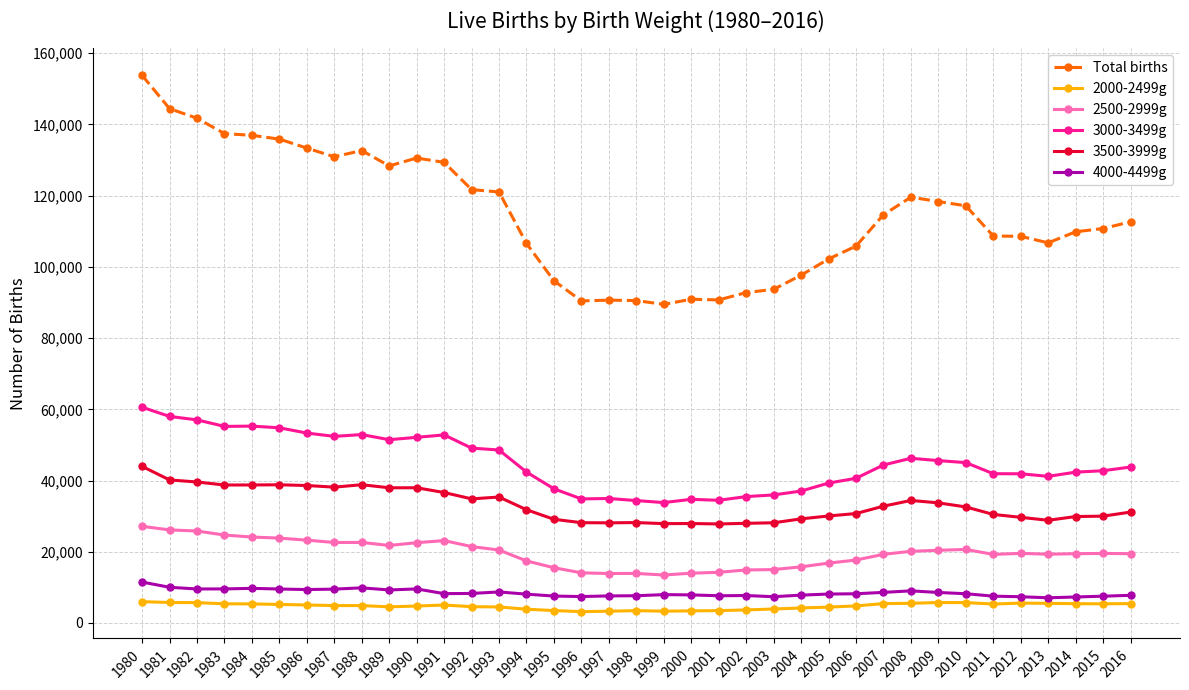

Is the value of 3500-3999g at 1989 greater than the value of 4000-4499g at 1999?

Yes